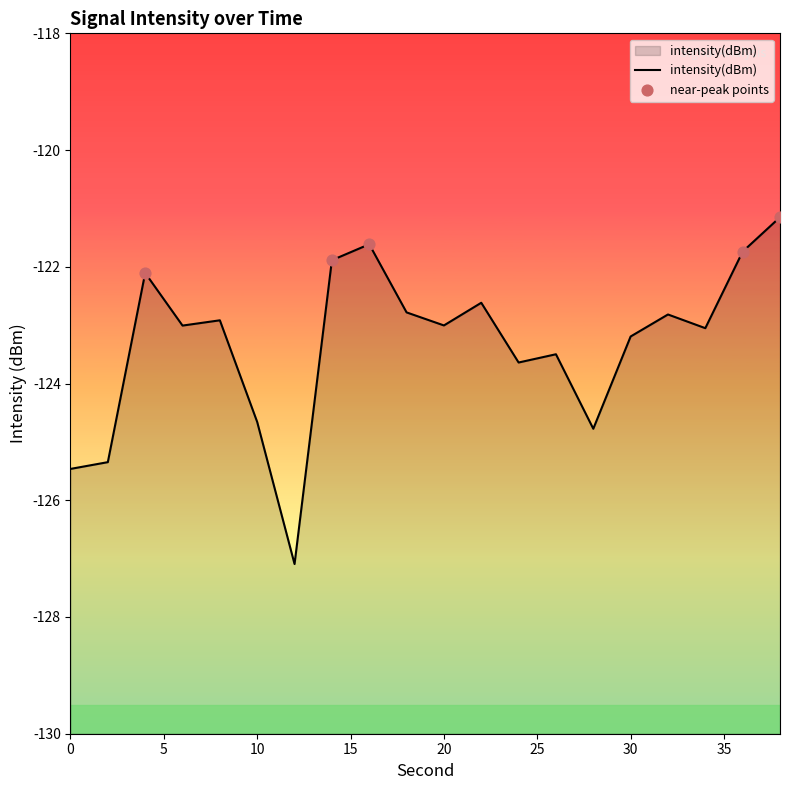

What is the change in value from 0 to 30?

+2.3